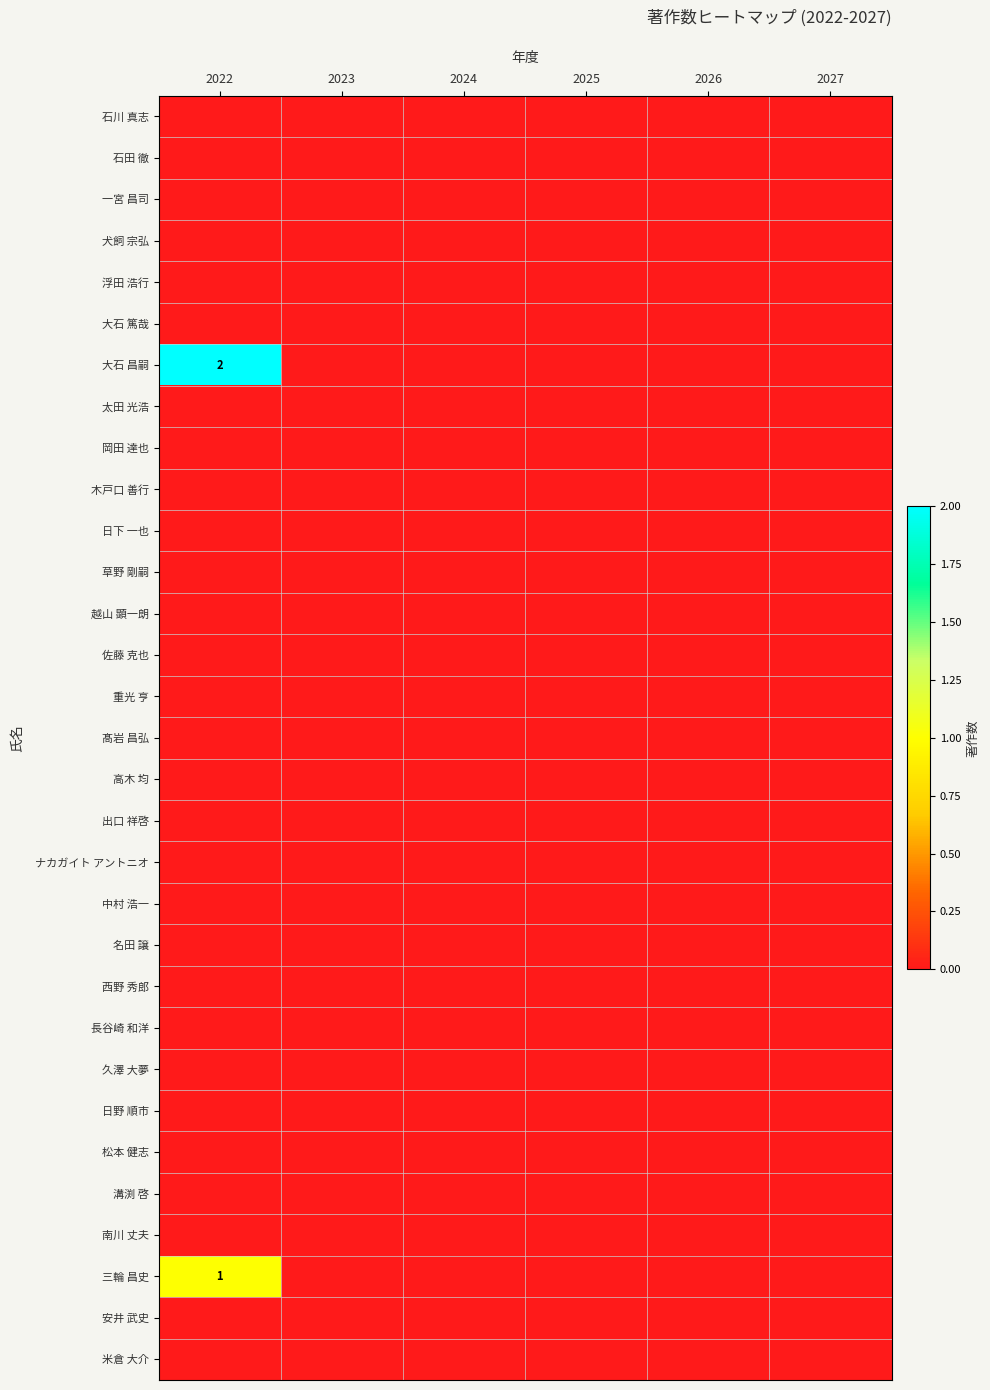

Rank the series at 2024 from highest to lowest value.

石川 真志, 石田 徹, 一宮 昌司, 犬飼 宗弘, 浮田 浩行, 大石 篤哉, 大石 昌嗣, 太田 光浩, 岡田 達也, 木戸口 善行, 日下 一也, 草野 剛嗣, 越山 顕一朗, 佐藤 克也, 重光 亨, 髙岩 昌弘, 高木 均, 出口 祥啓, ナカガイト アントニオ, 中村 浩一, 名田 譲, 西野 秀郎, 長谷崎 和洋, 久澤 大夢, 日野 順市, 松本 健志, 溝渕 啓, 南川 丈夫, 三輪 昌史, 安井 武史, 米倉 大介